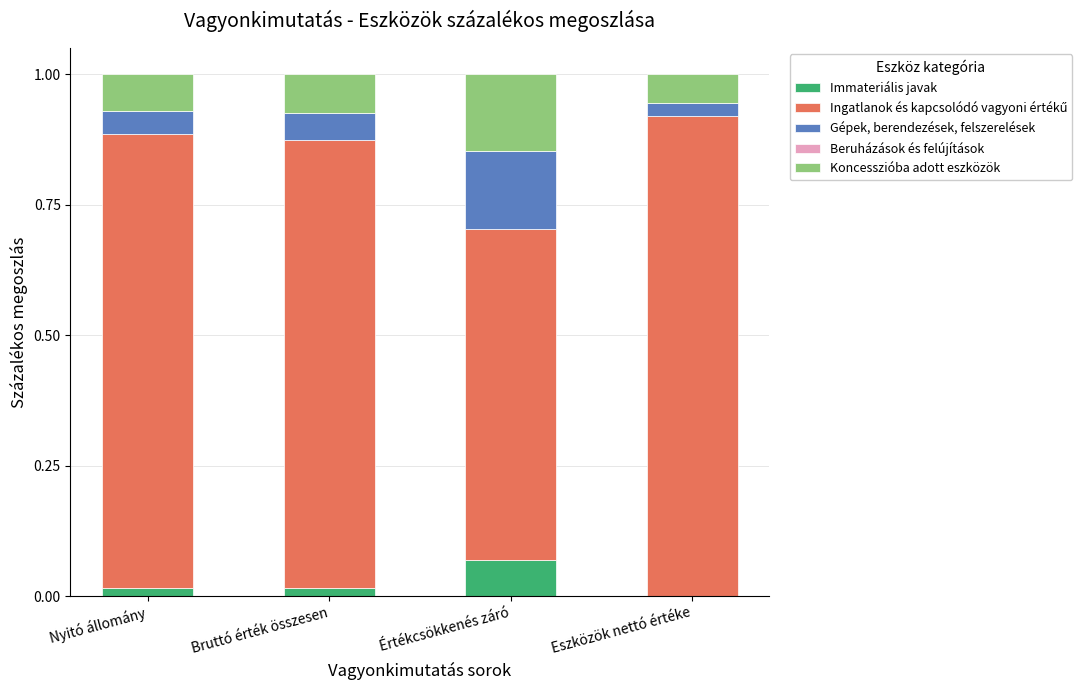

What is the total value across all series at Értékcsökkenés záró?

1.0